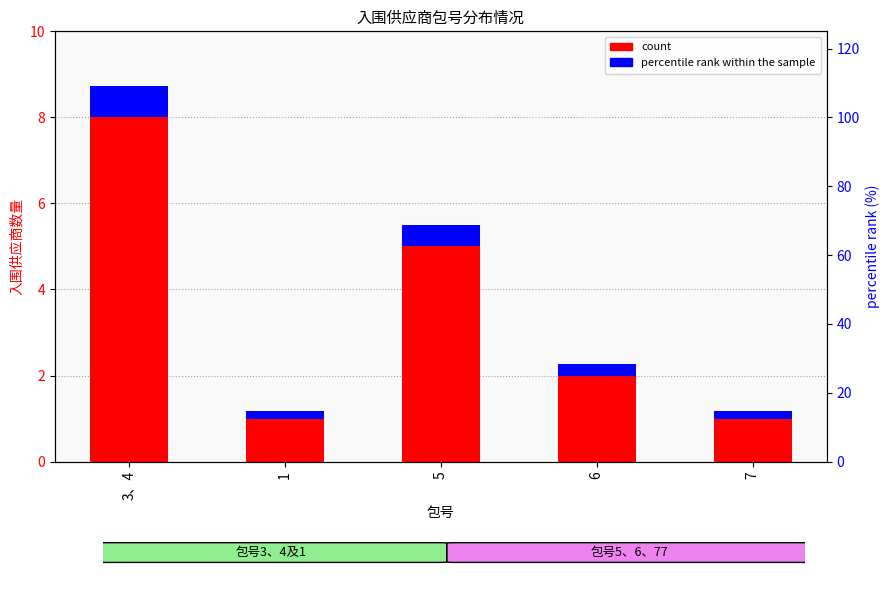

Between 5 and 7, which series saw the biggest shift?

count